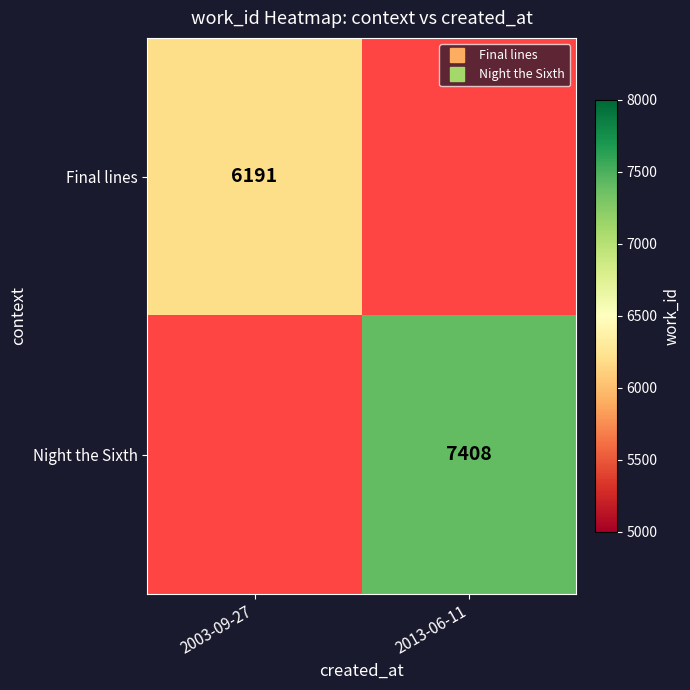

Which has a higher value, 2003-09-27 or 2013-06-11?

2013-06-11